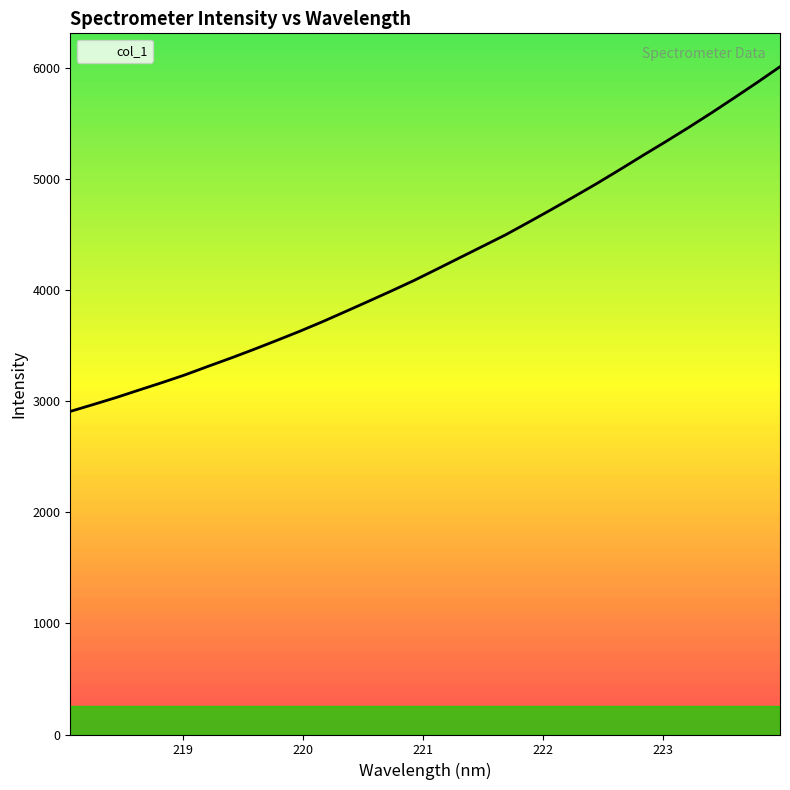

What is the greatest value displayed?

6011.1